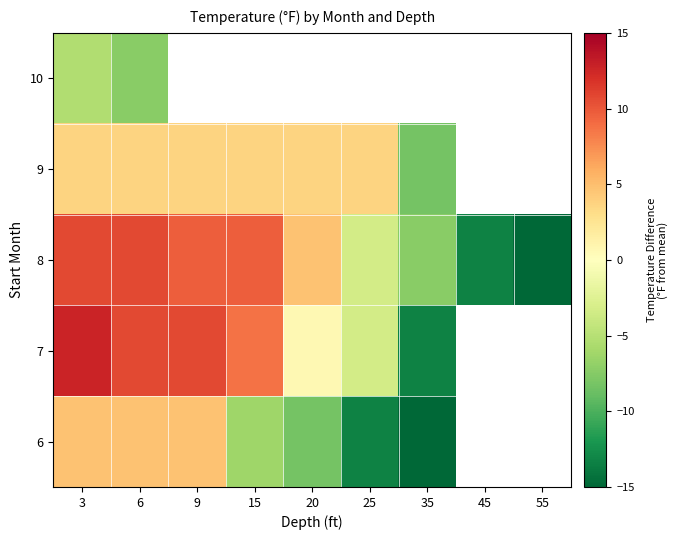

How many data points in 8 are above 4?

5